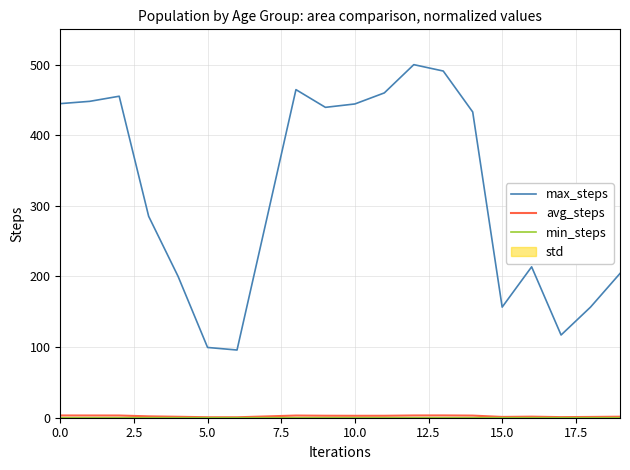

Between 5.0 and 15, which series saw the biggest shift?

max_steps